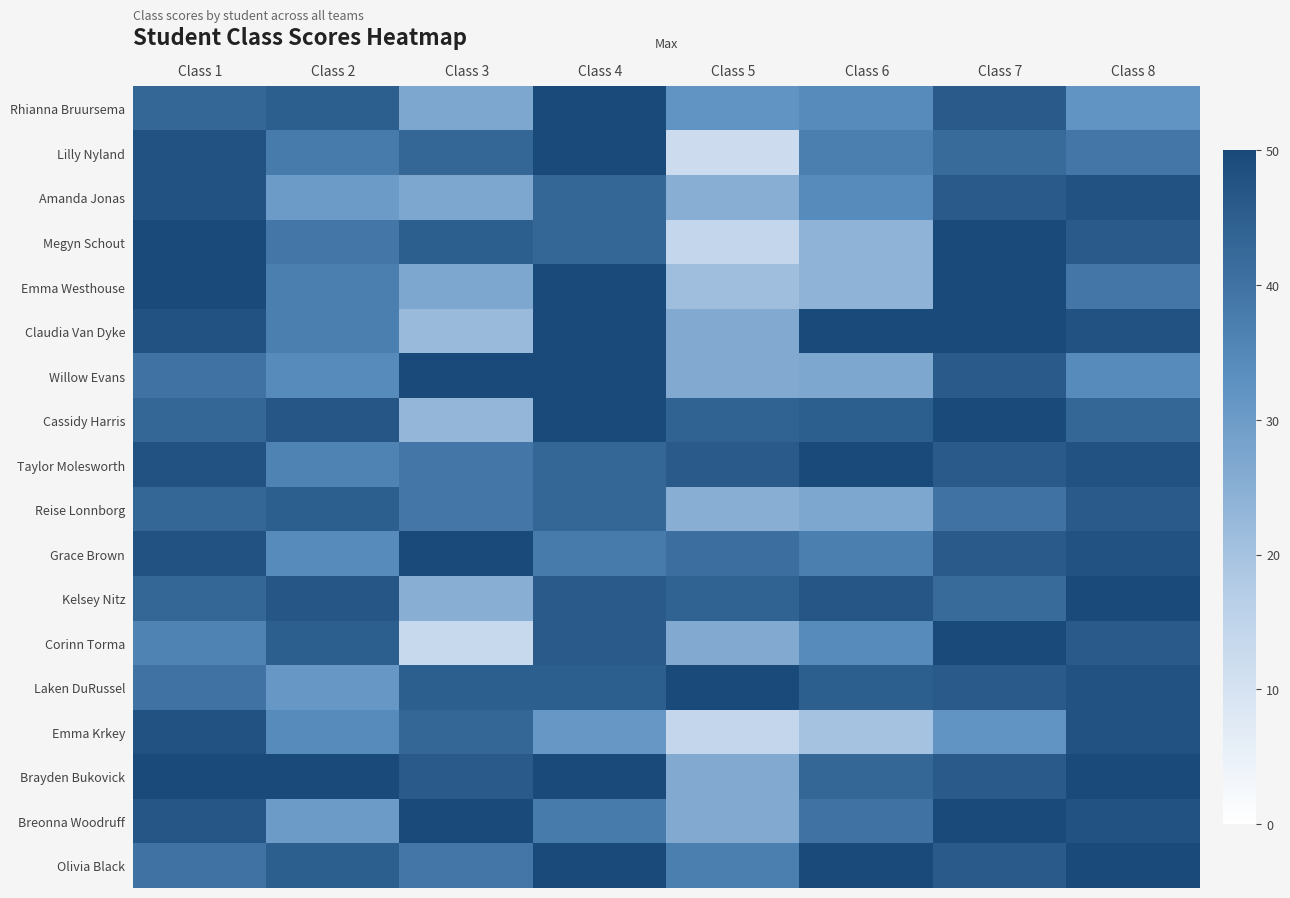

At Class 4, list the series in order from smallest to largest.

Emma Krkey, Grace Brown, Breonna Woodruff, Amanda Jonas, Megyn Schout, Taylor Molesworth, Reise Lonnborg, Laken DuRussel, Kelsey Nitz, Corinn Torma, Rhianna Bruursema, Lilly Nyland, Emma Westhouse, Claudia Van Dyke, Willow Evans, Cassidy Harris, Brayden Bukovick, Olivia Black